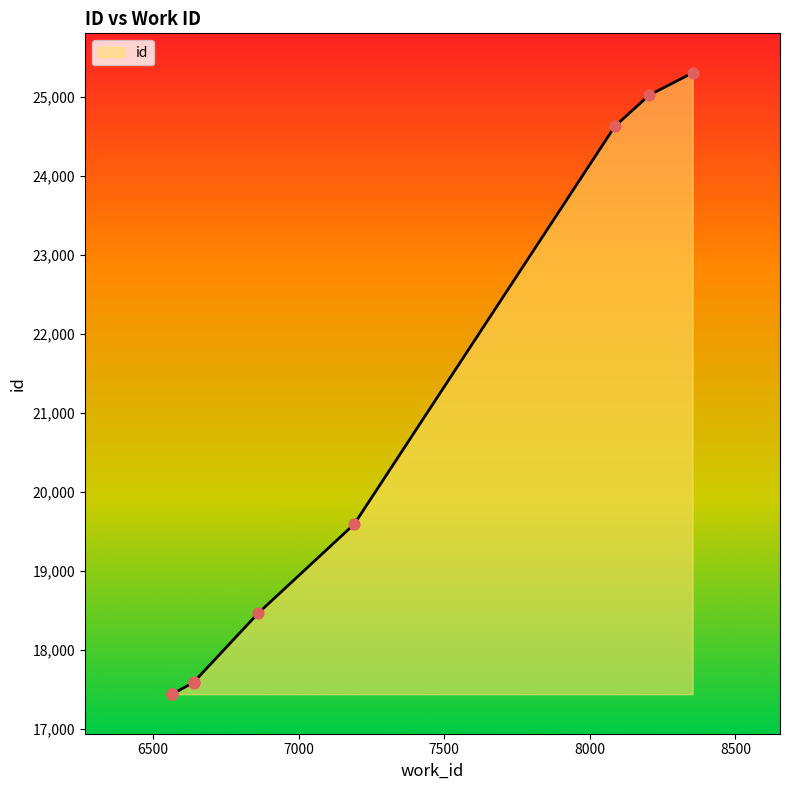

Between 8086 and 6566, which is larger?

8086